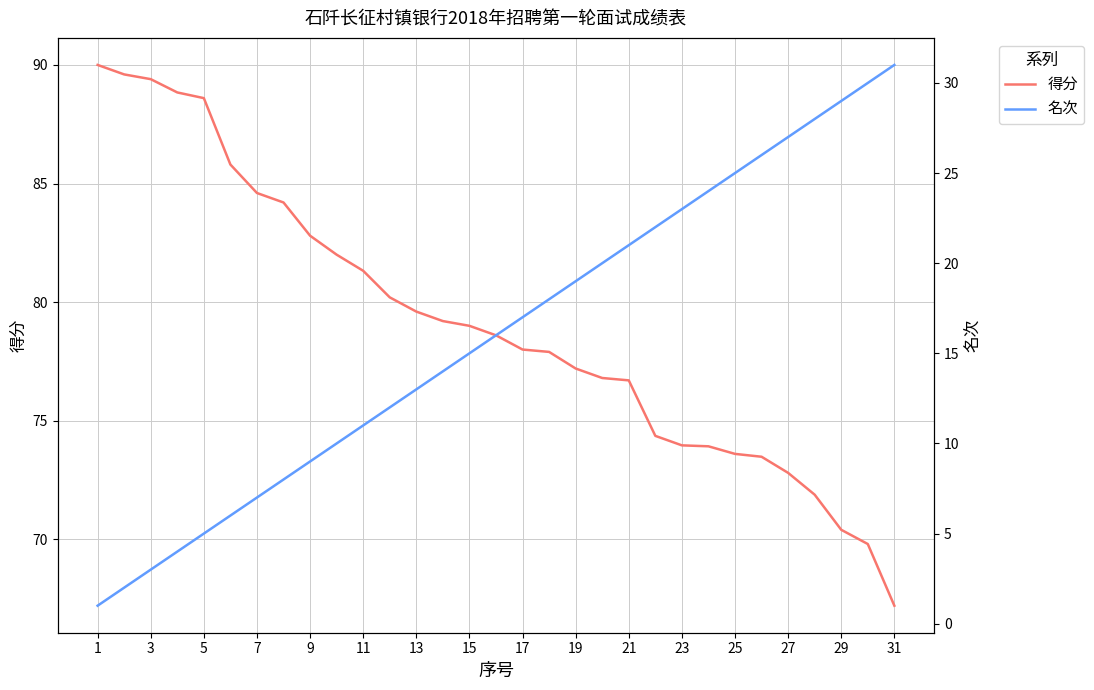

The value of 得分 at 19 is 49.8. True or false?

False